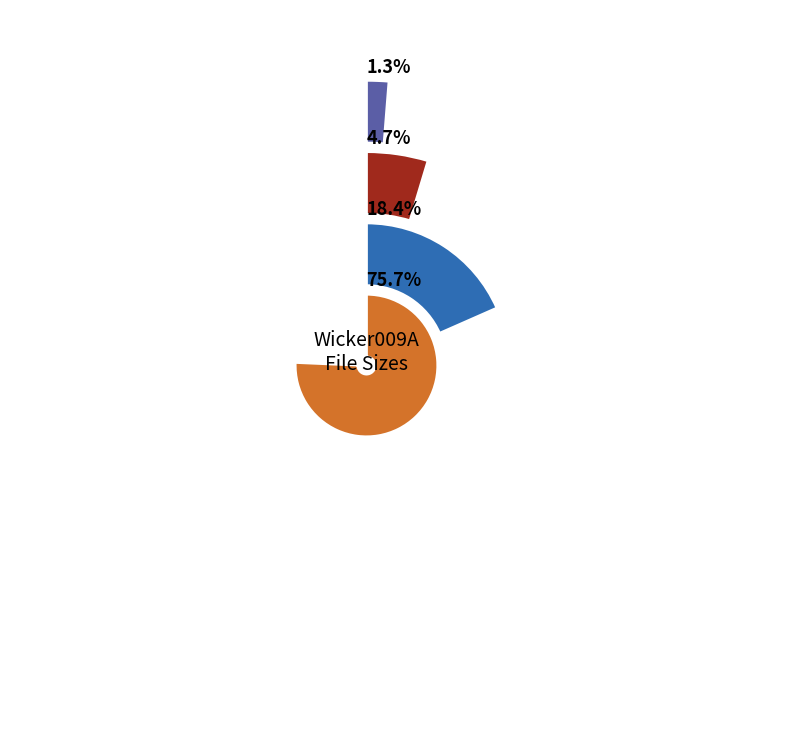

True or false: 4K-JPG accounts for 5% of the total.

True